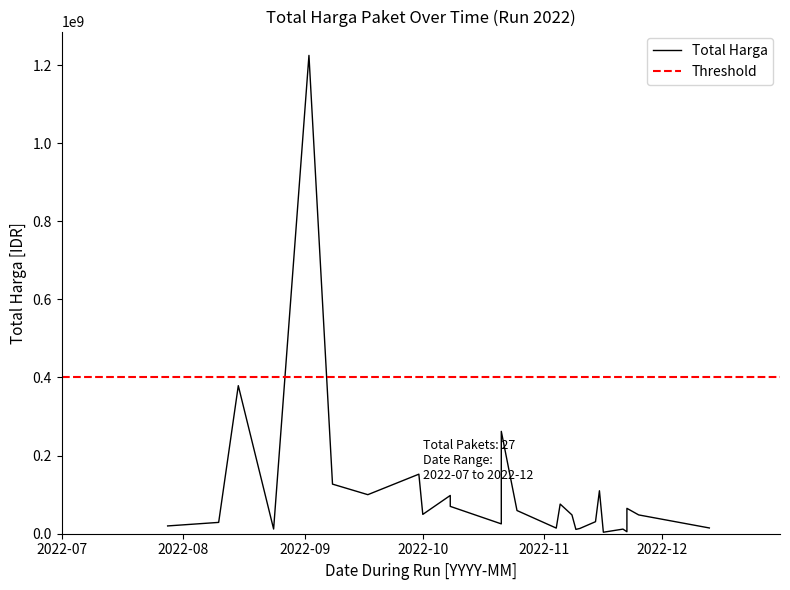

What is the difference between the maximum and second lowest values?

1219589000